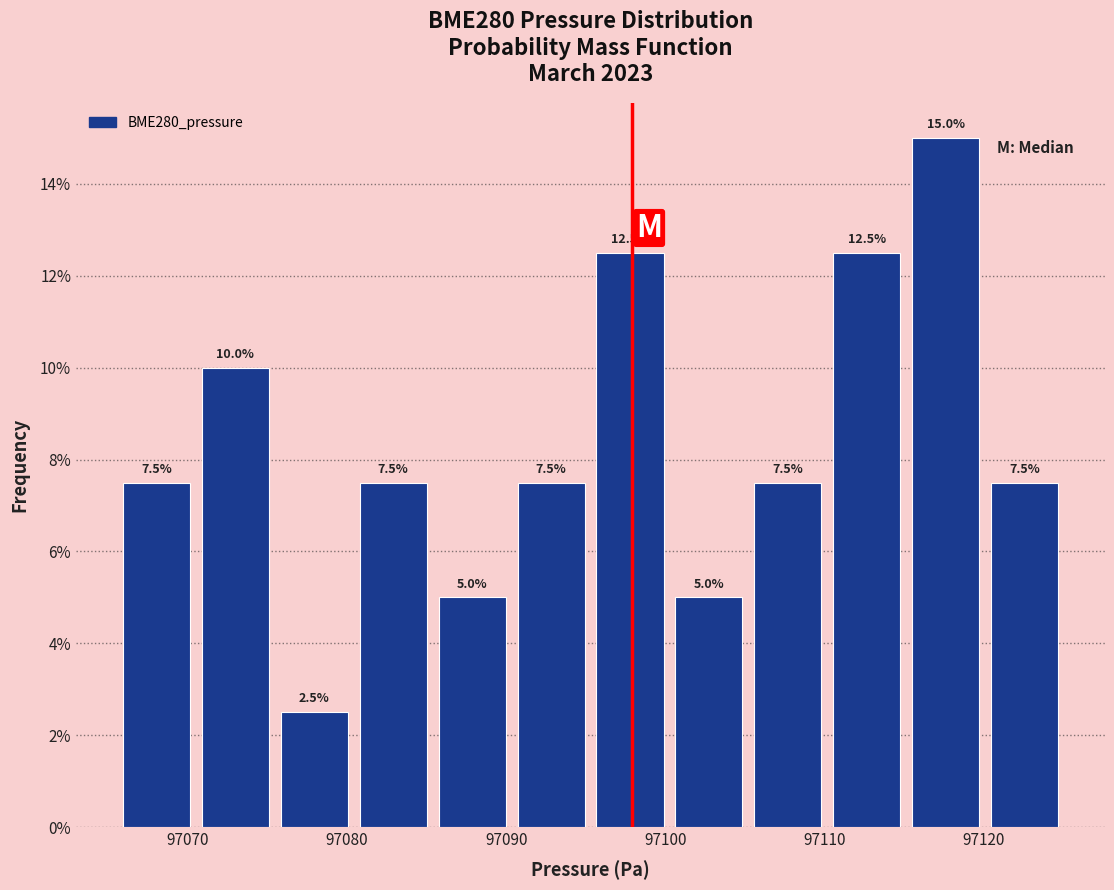

Reading left to right, list every bar in this chart as the range it spans on the x-axis followed by its height. The bar edges are not printed on the chart, so give them approximately, as read against the axis.

97066 to 97071: 7.5
97071 to 97075: 10.0
97075 to 97080: 2.5
97080 to 97085: 7.5
97085 to 97090: 5.0
97090 to 97095: 7.5
97095 to 97100: 12.5
97100 to 97105: 5.0
97105 to 97110: 7.5
97110 to 97115: 12.5
97115 to 97120: 15.0
97120 to 97125: 7.5